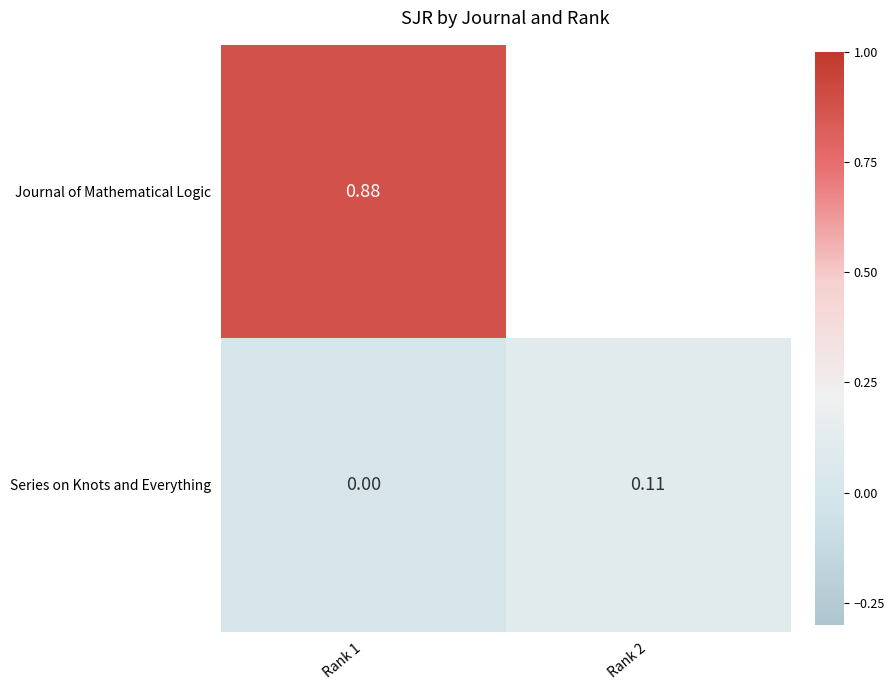

At Rank 1, list the series in order from largest to smallest.

Journal of Mathematical Logic, Series on Knots and Everything